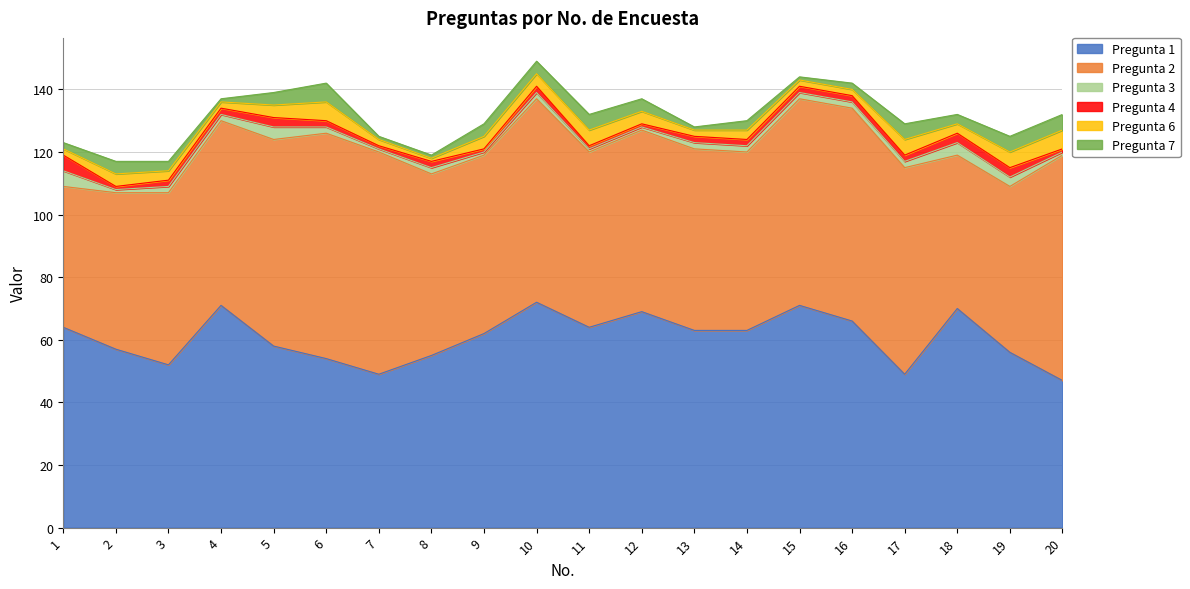

Reading left to right, list all the values displayed in this chart.

Pregunta 1: 64	57	52	71	58	54	49	55	62	72	64	69	63	63	71	66	49	70	56	47
Pregunta 2: 45	50	55	59	66	72	71	58	57	65	56	58	58	57	66	68	66	49	53	72
Pregunta 3: 5	1	2	2	4	2	1	2	1	2	1	1	2	2	2	2	2	4	3	1
Pregunta 4: 5	1	2	2	3	2	1	2	1	2	1	1	2	2	2	2	2	3	3	1
Pregunta 6: 2	4	3	2	4	6	2	1	4	4	5	4	2	3	2	2	5	3	5	6
Pregunta 7: 2	4	3	1	4	6	1	1	4	4	5	4	1	3	1	2	5	3	5	5